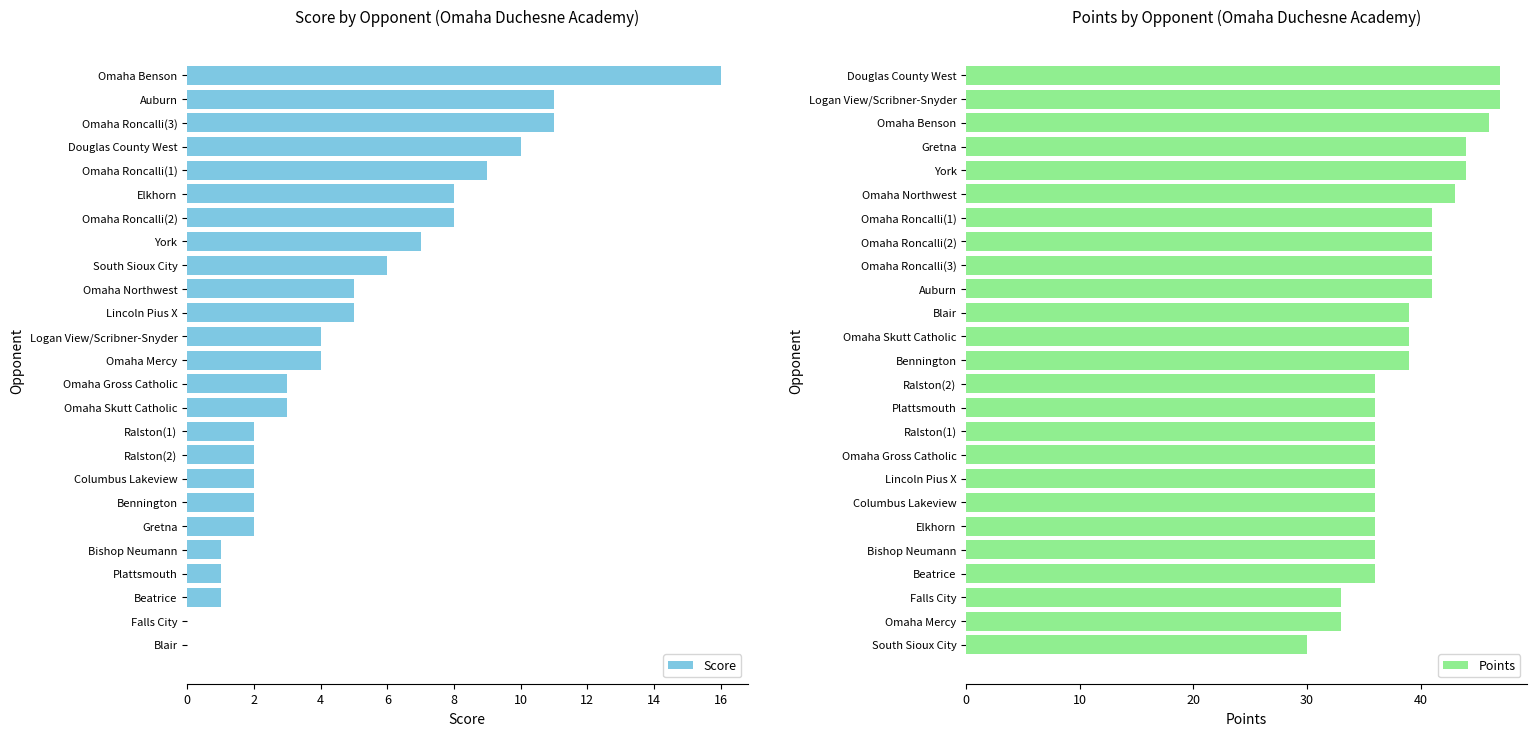

What is the greatest value displayed?

47